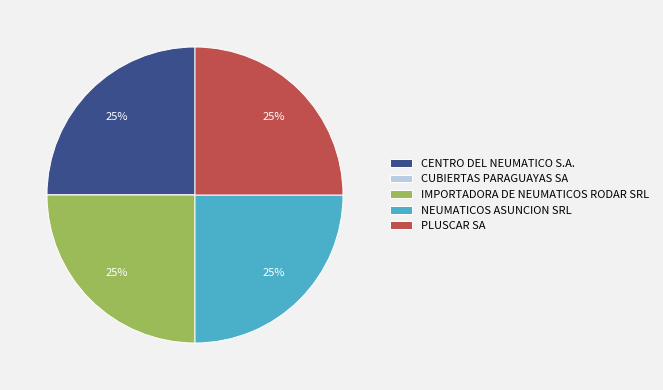

What is the ratio of the value at IMPORTADORA DE NEUMATICOS RODAR SRL to the value at CENTRO DEL NEUMATICO S.A.?

1.0